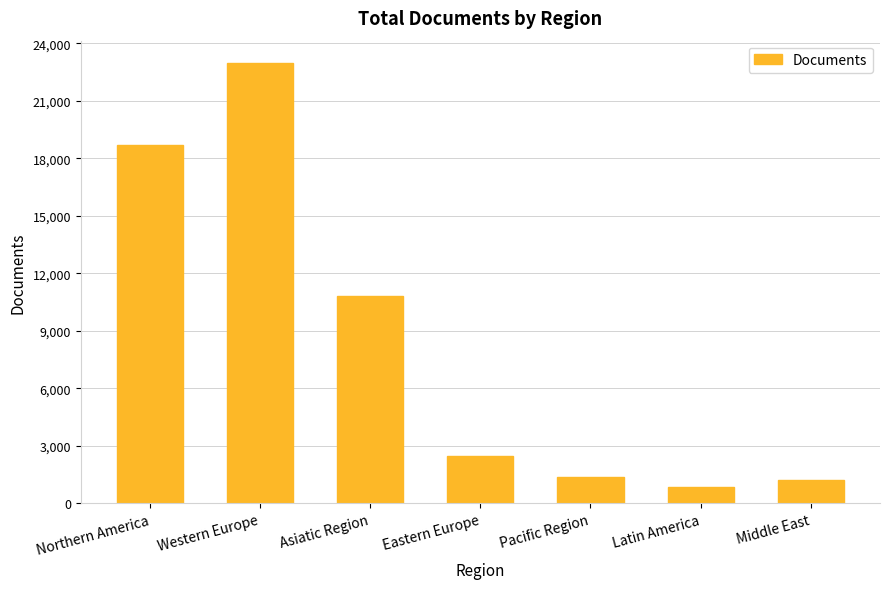

What position from the right is Pacific Region?

3